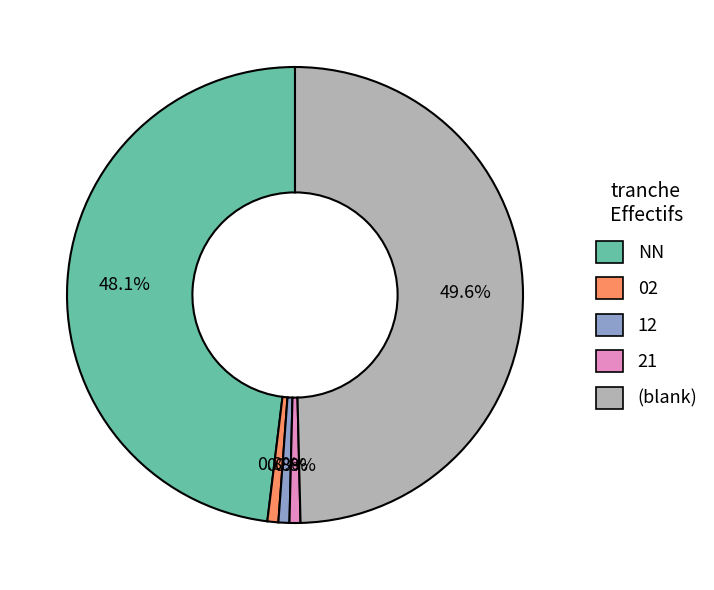

How many segments does this pie chart have?

5